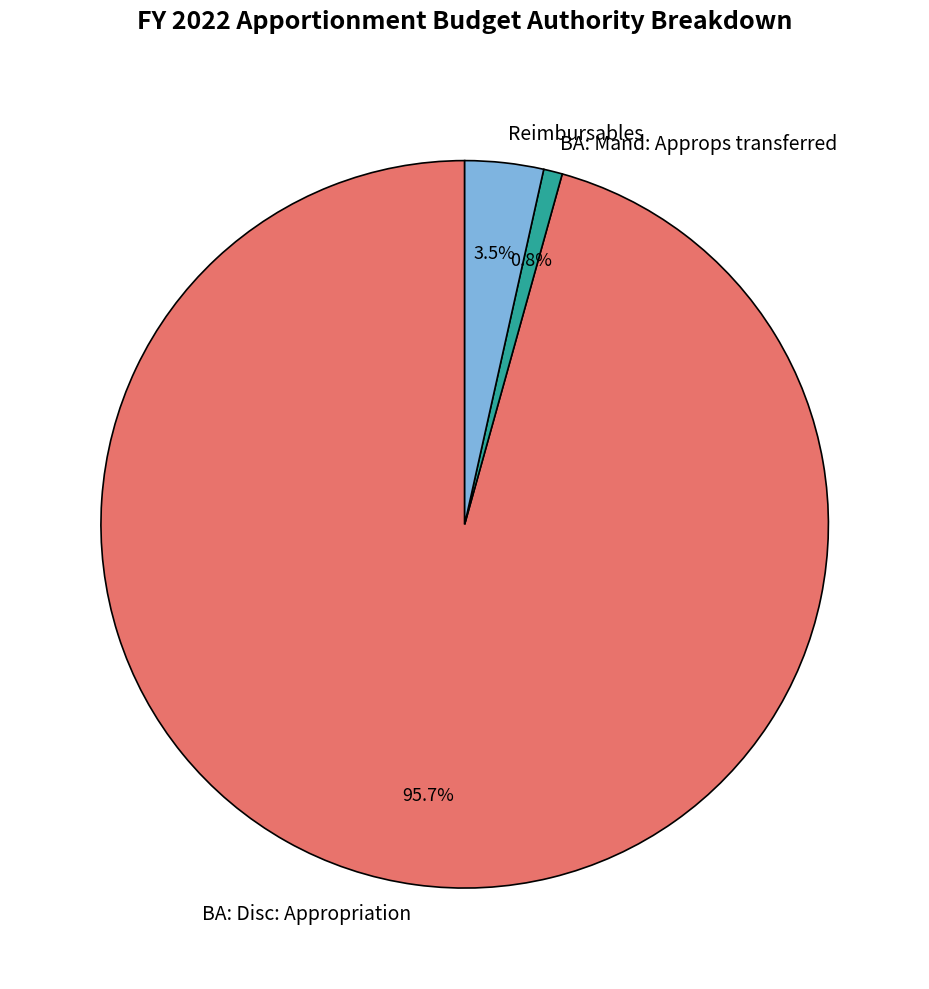

Count the number of slices in the pie.

3